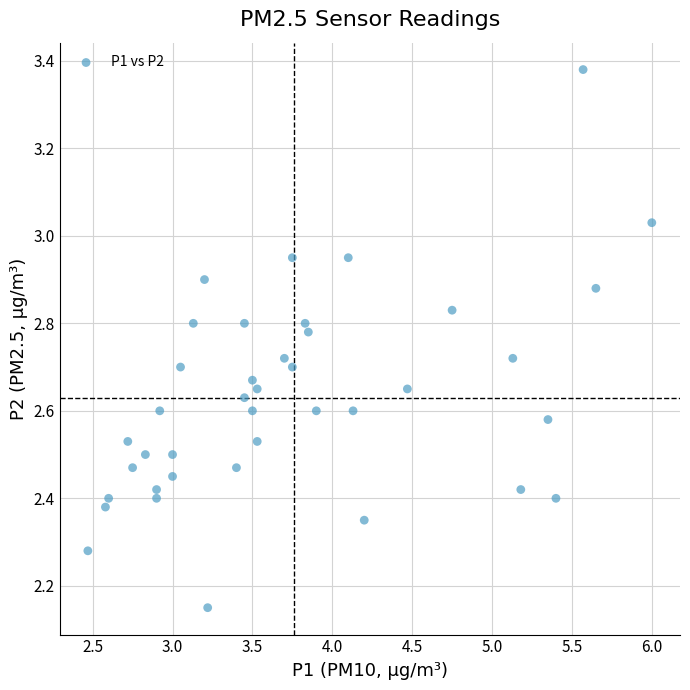

What is the range of Y values (max minus min)?

1.2